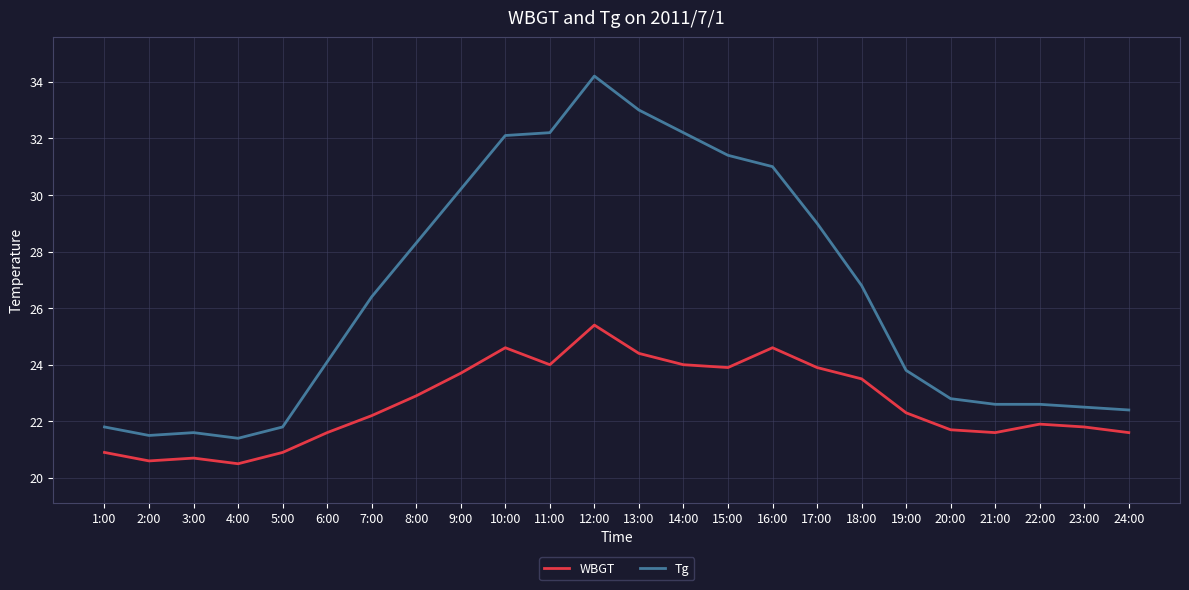

What is the highest value of the Tg series?

34.2